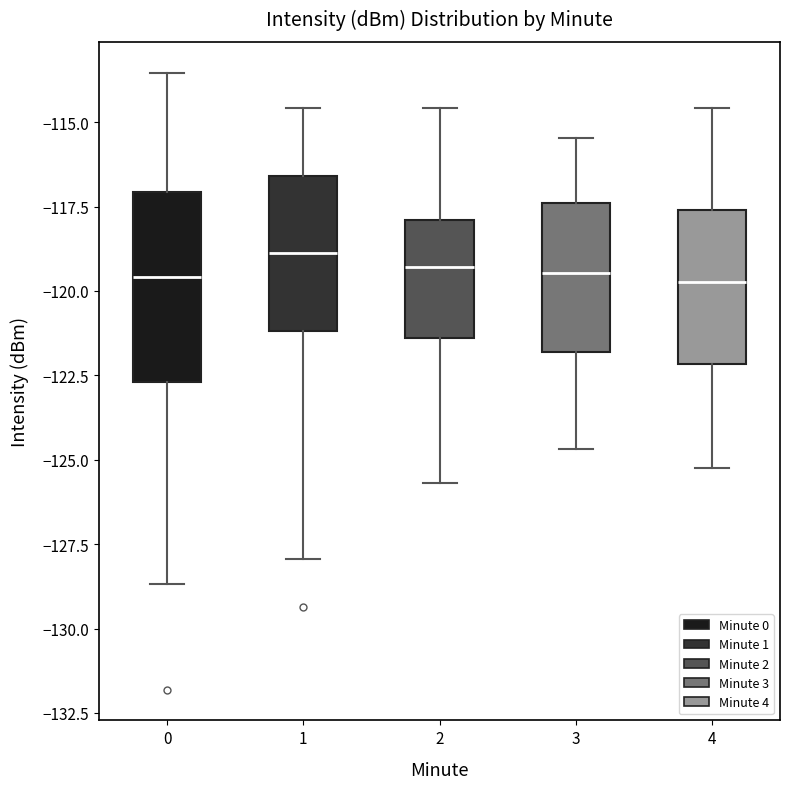

Reading left to right, read every box against the y-axis: the position of its median line, the range the box covers, and the ends of its whiskers. The values are not printed on the chart, so give them approximately, as read against the axis.

0: median -119.5, box -122.5 to -117.0, whiskers -128.5 to -113.5
1: median -119.0, box -121.0 to -116.5, whiskers -128.0 to -114.5
2: median -119.5, box -121.5 to -118.0, whiskers -125.5 to -114.5
3: median -119.5, box -122.0 to -117.5, whiskers -124.5 to -115.5
4: median -119.5, box -122.0 to -117.5, whiskers -125.0 to -114.5